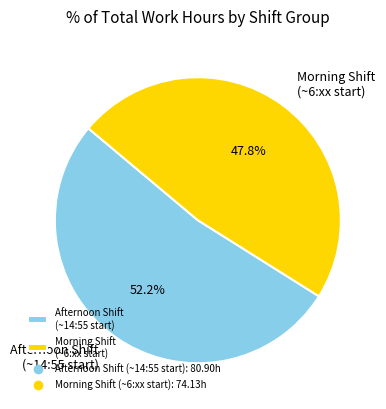

Which category has the smallest portion of the pie?

Morning Shift (~6:xx start)